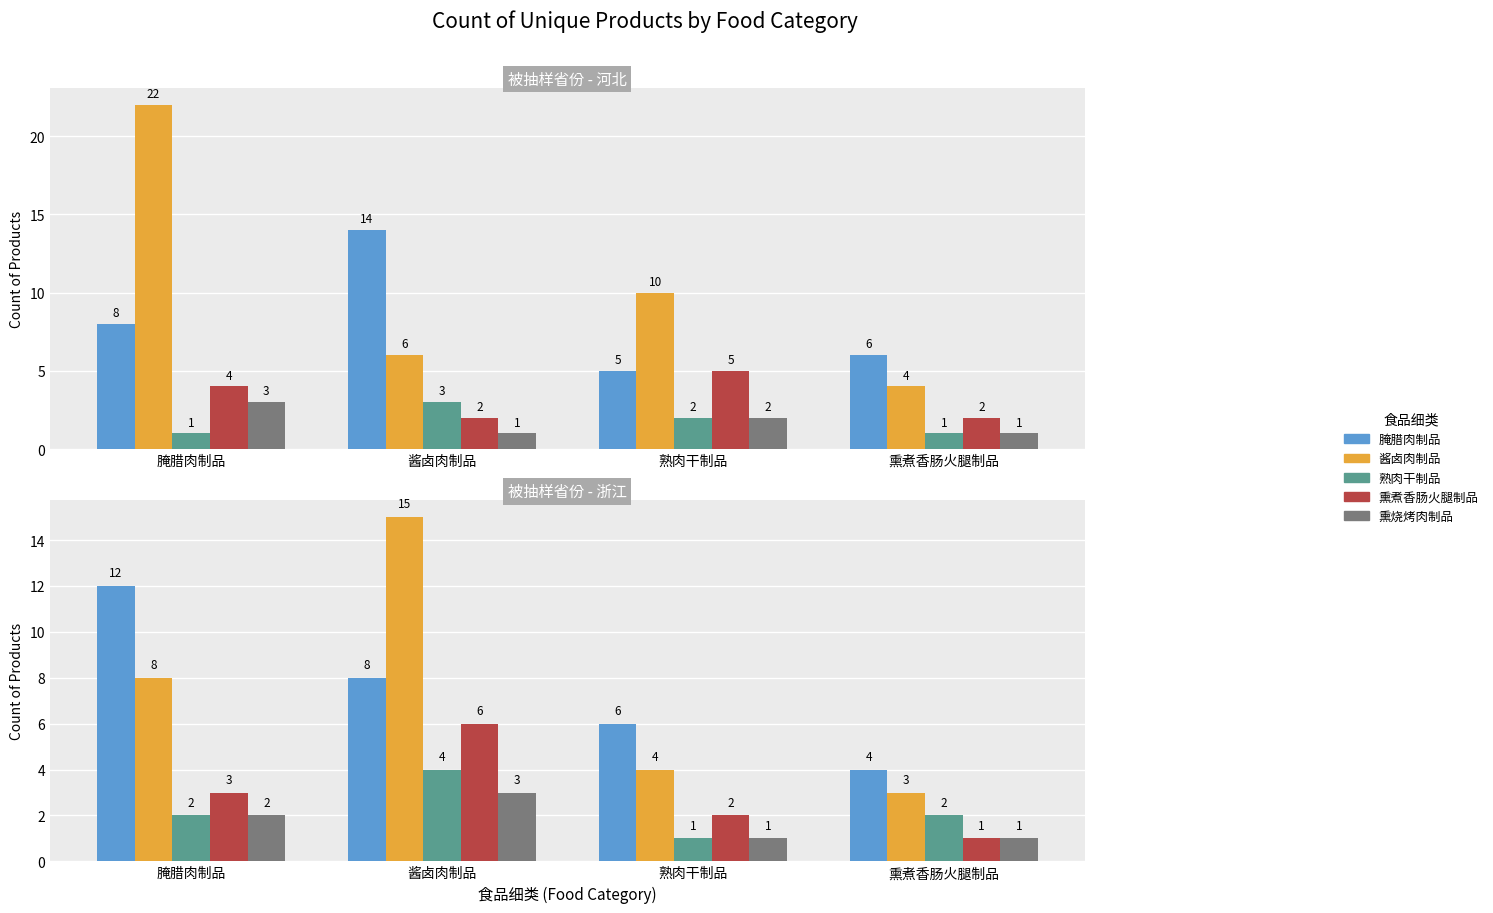

Which has a higher value, 熟肉干制品 or 熏煮香肠火腿制品?

熟肉干制品